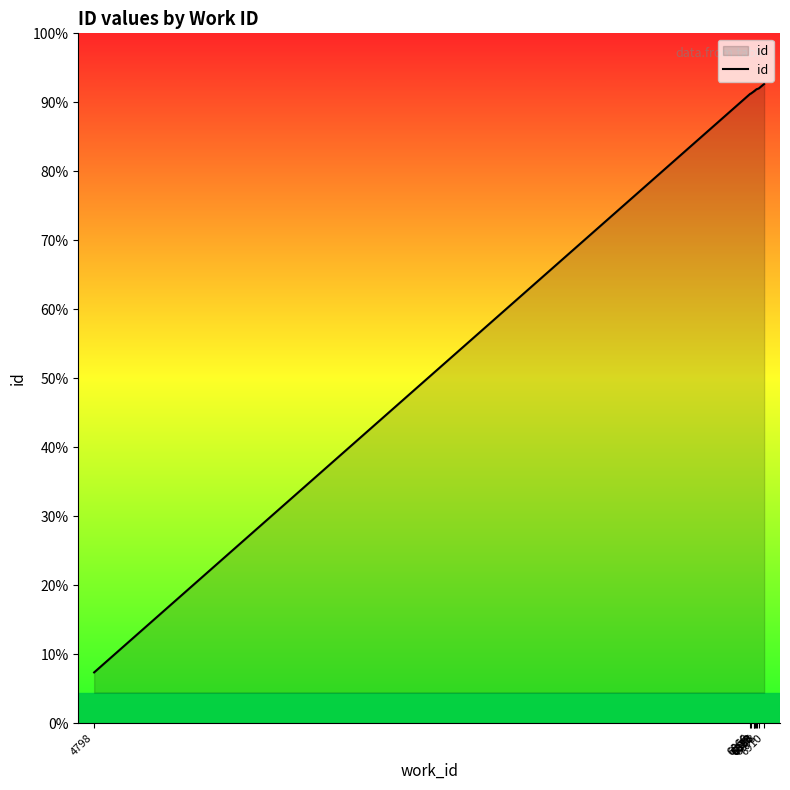

What is the difference between the second highest and minimum values?

5763